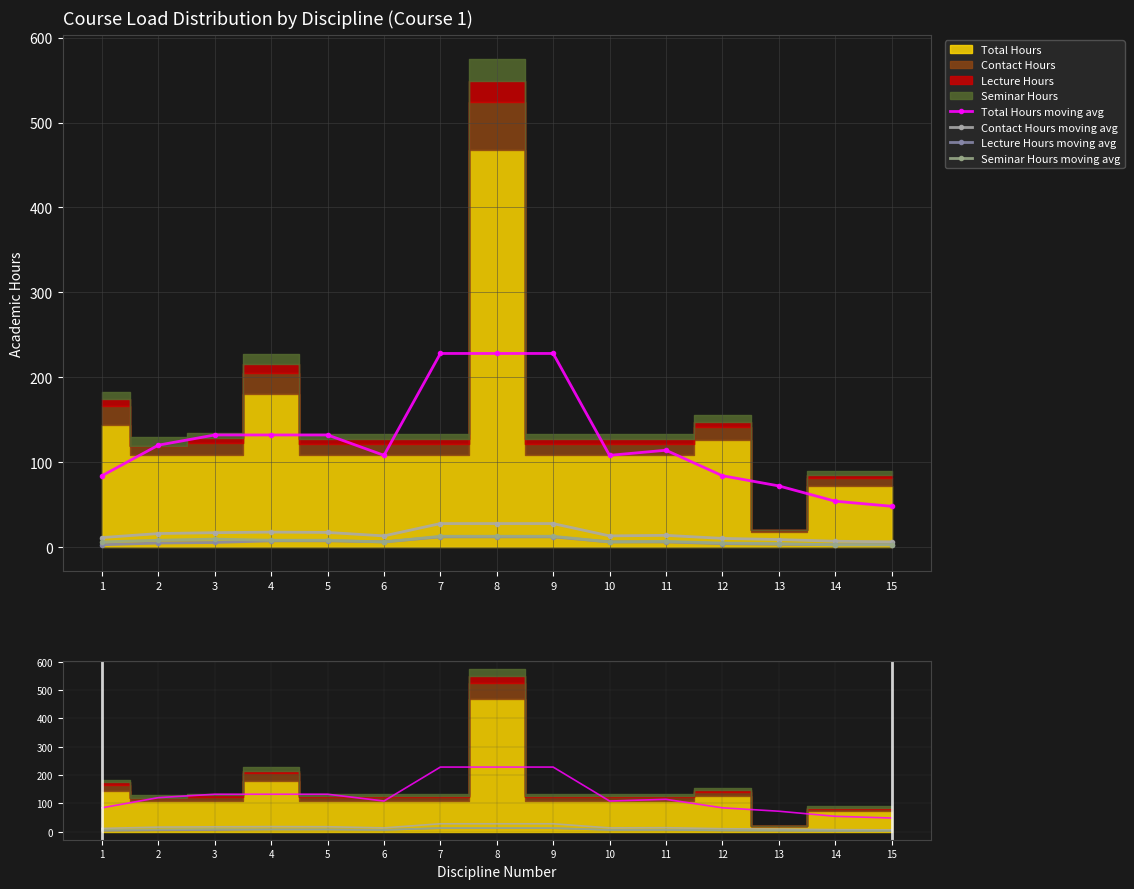

True or false: Lecture Hours moving avg and Total Hours moving avg intersect in this chart.

False